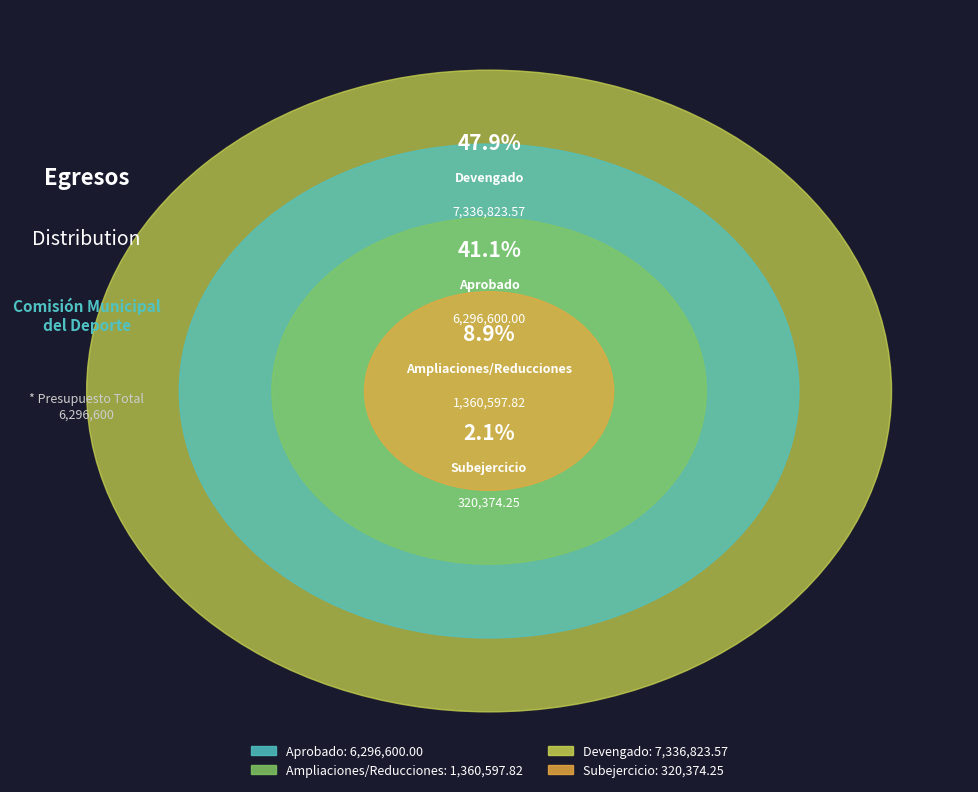

What percentage do Ampliaciones/Reducciones and Devengado together represent?

56.8%